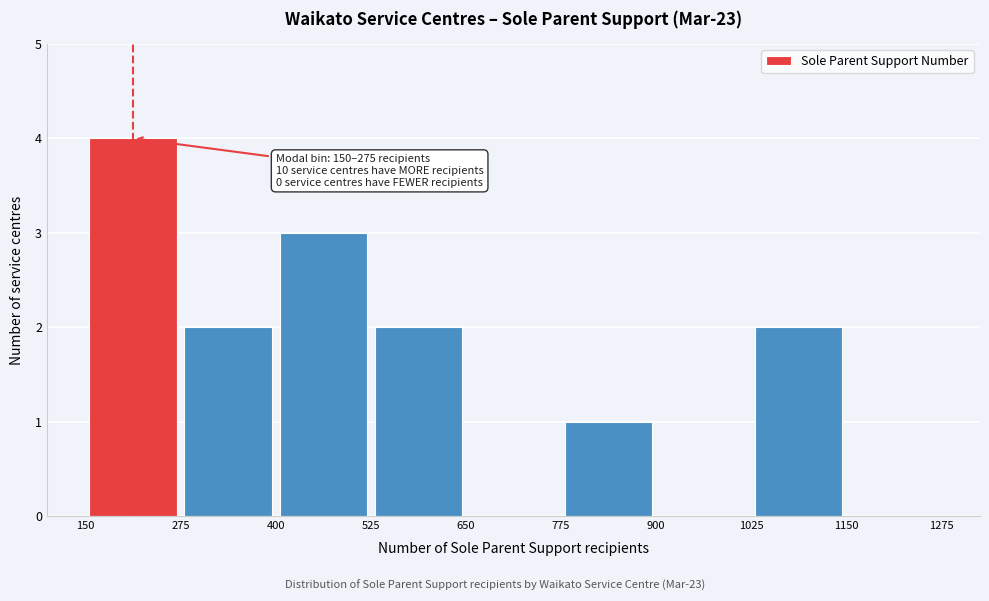

Which range on the x-axis has the tallest bar?

150 to 275